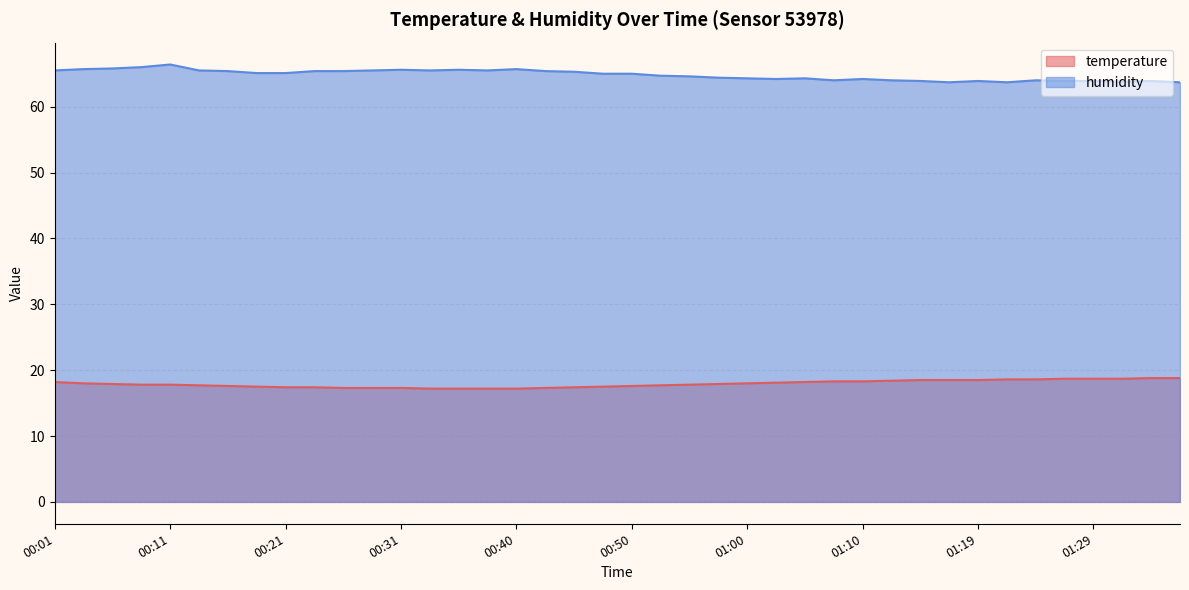

What is the label of the 12th point from the right?

01:10